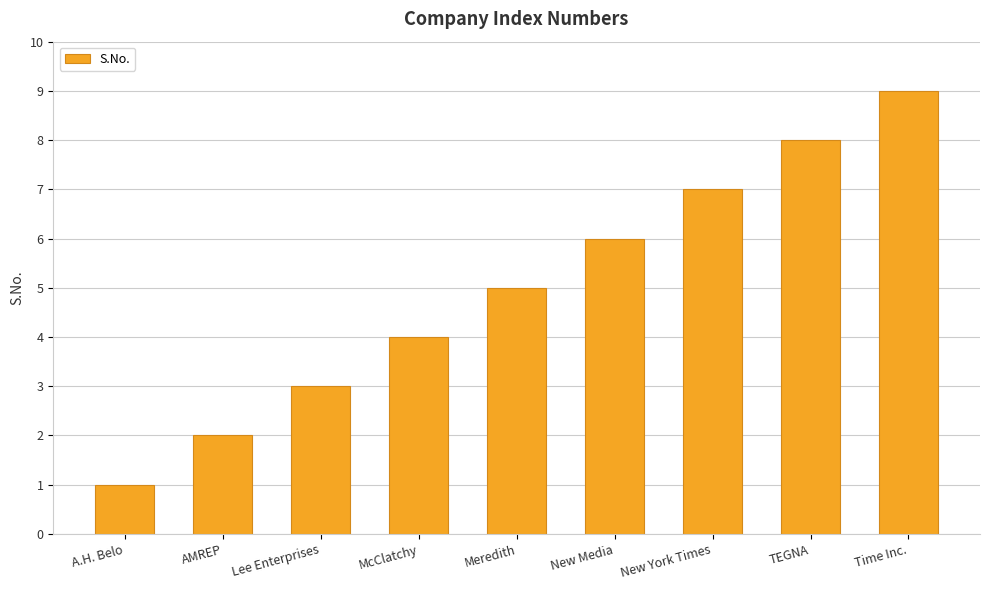

How many bars are there in total?

9